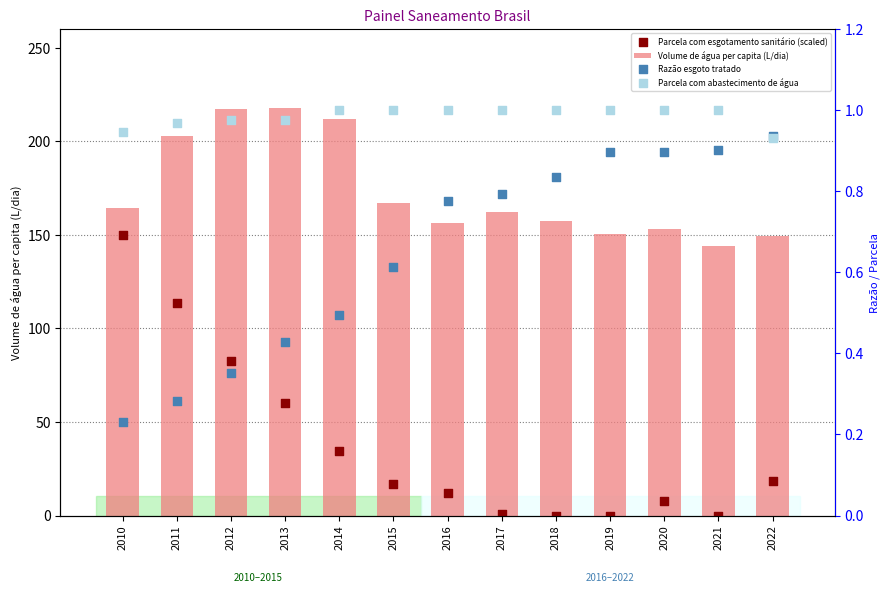

At how many categories does at least one series exceed 162?

7